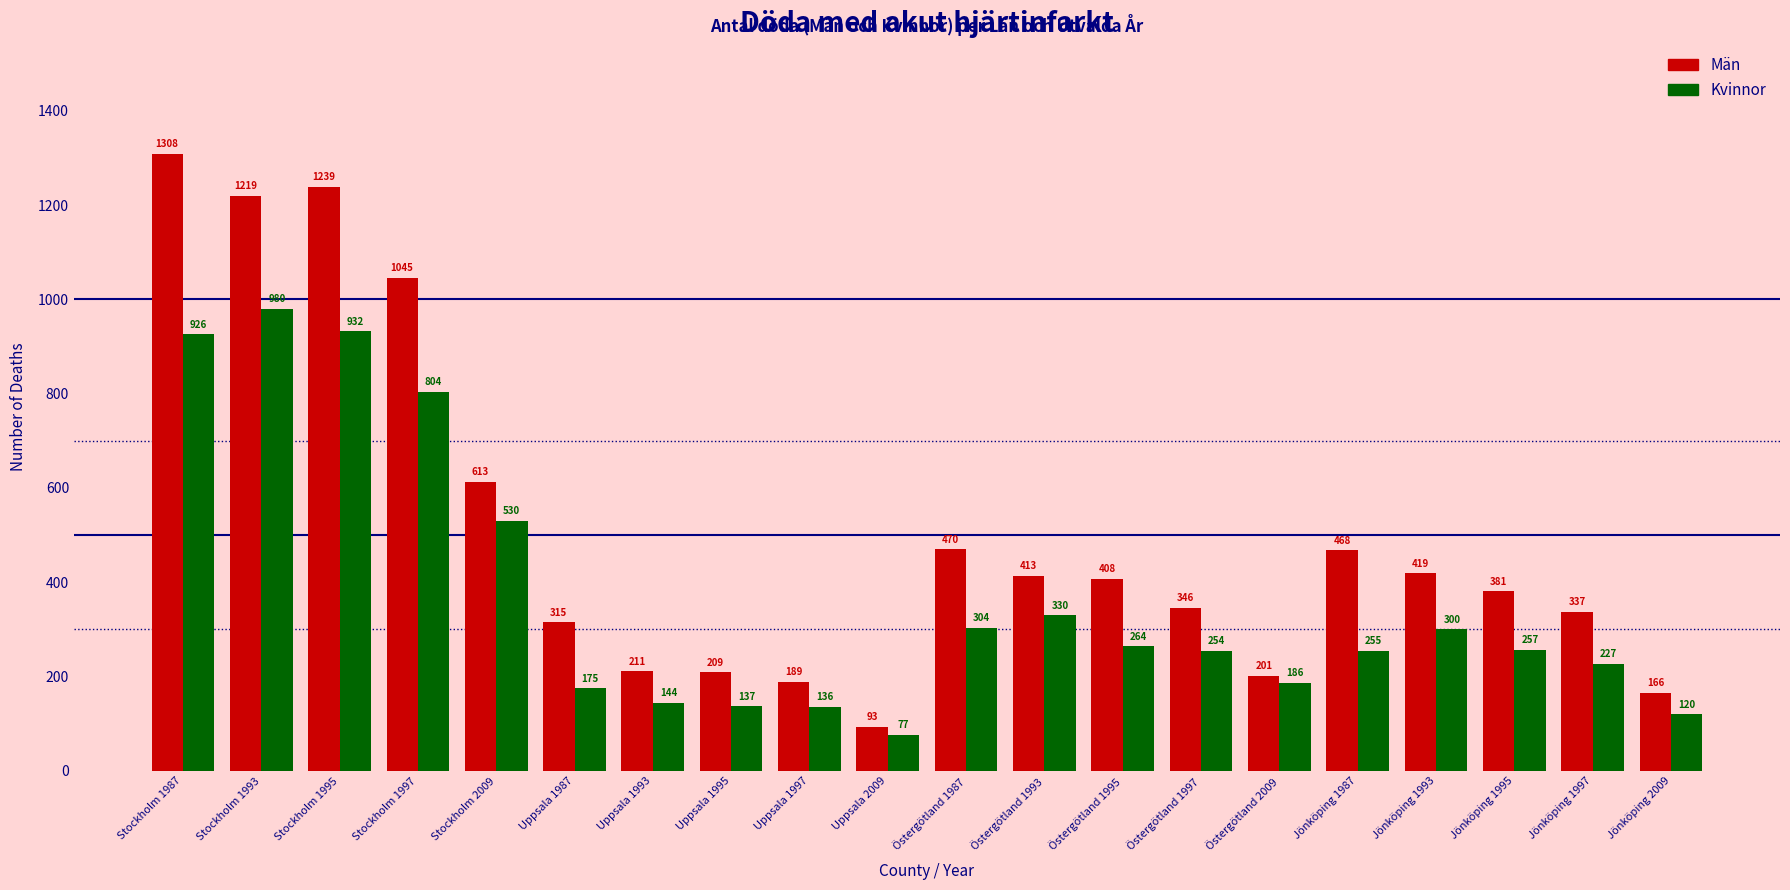

What is the minimum value shown in the chart?

77